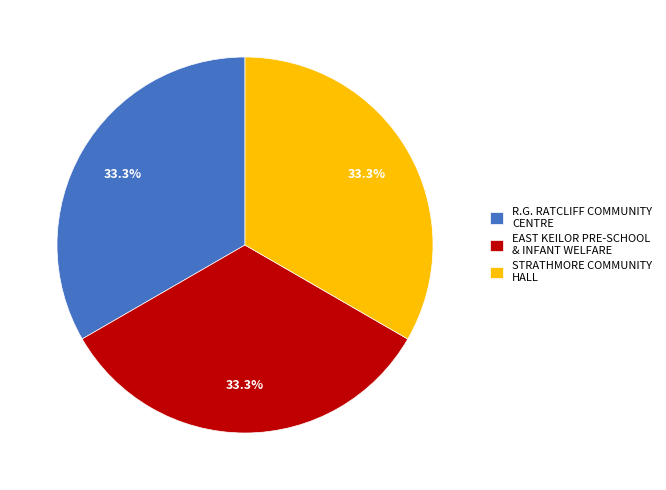

Is it true that R.G. RATCLIFF COMMUNITY CENTRE is 33% of the pie?

True